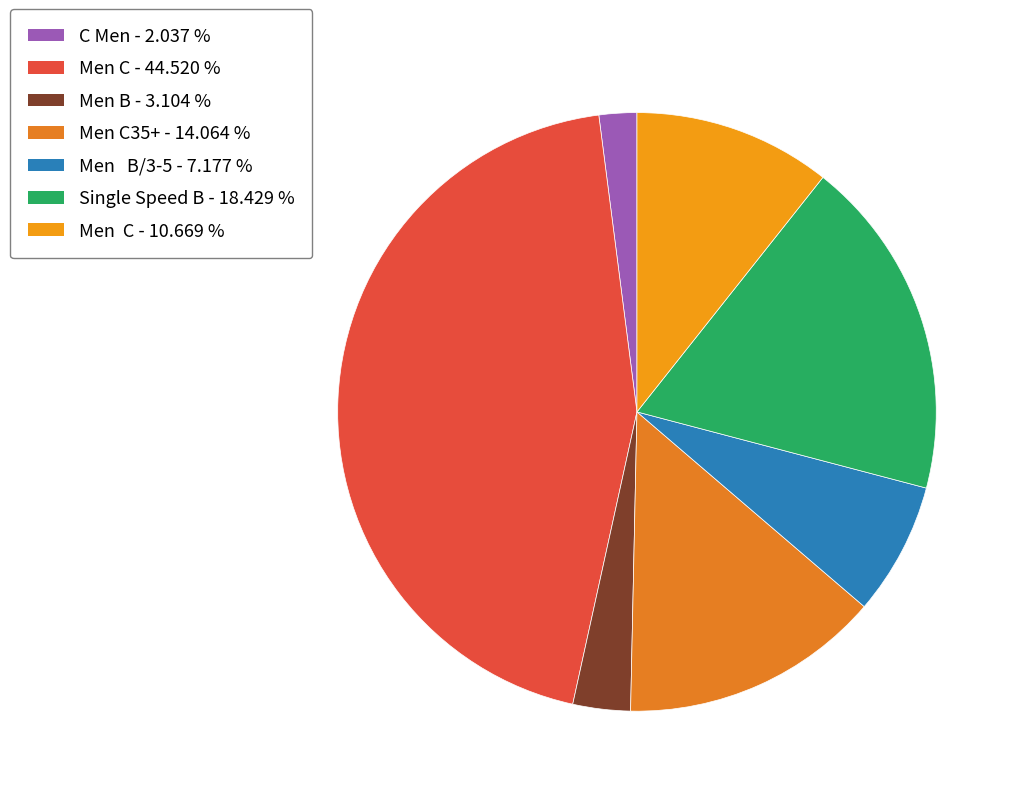

Count the number of slices in the pie.

7